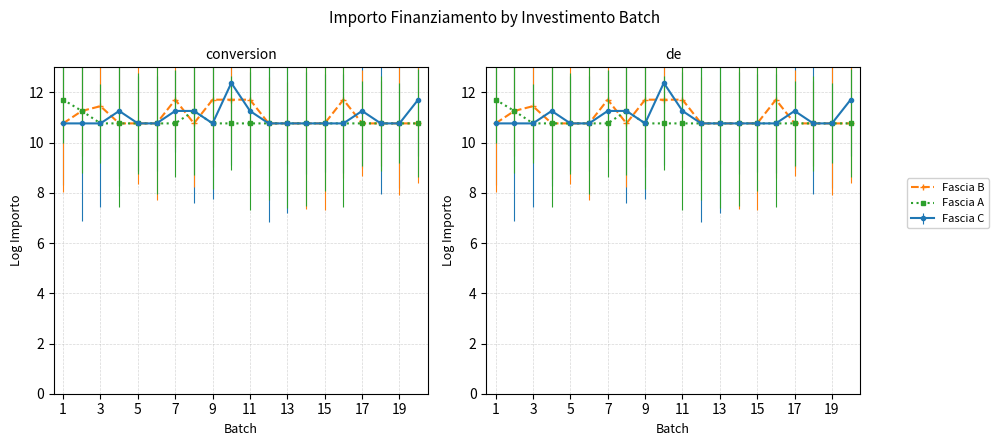

What is the sum of the Fascia A values at 11 and 12?

21.5